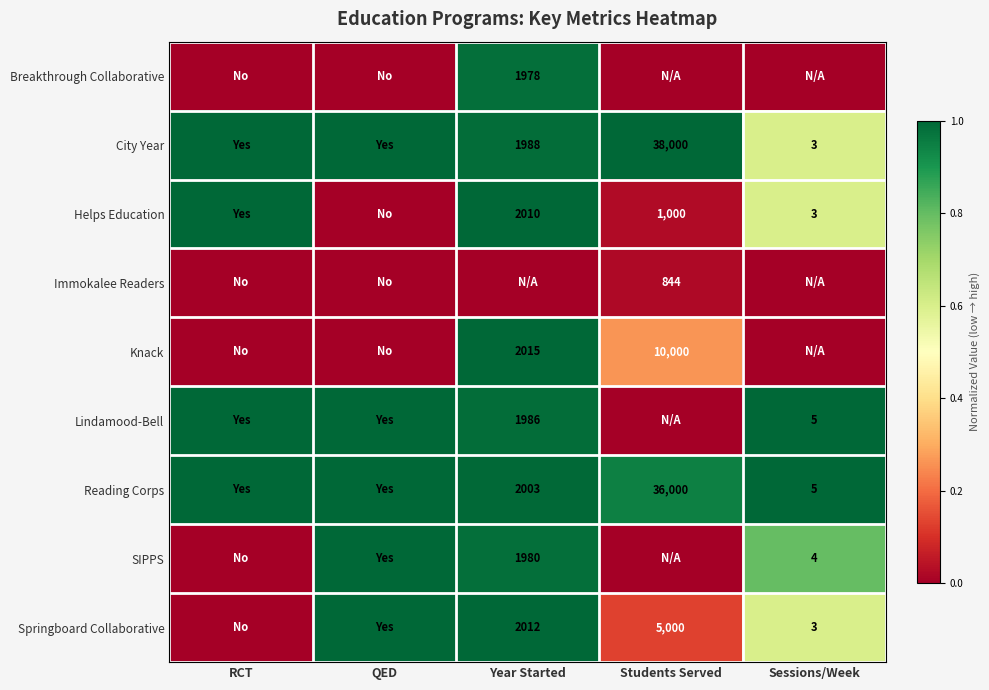

The value of Lindamood-Bell at Sessions/Week is 5. True or false?

True